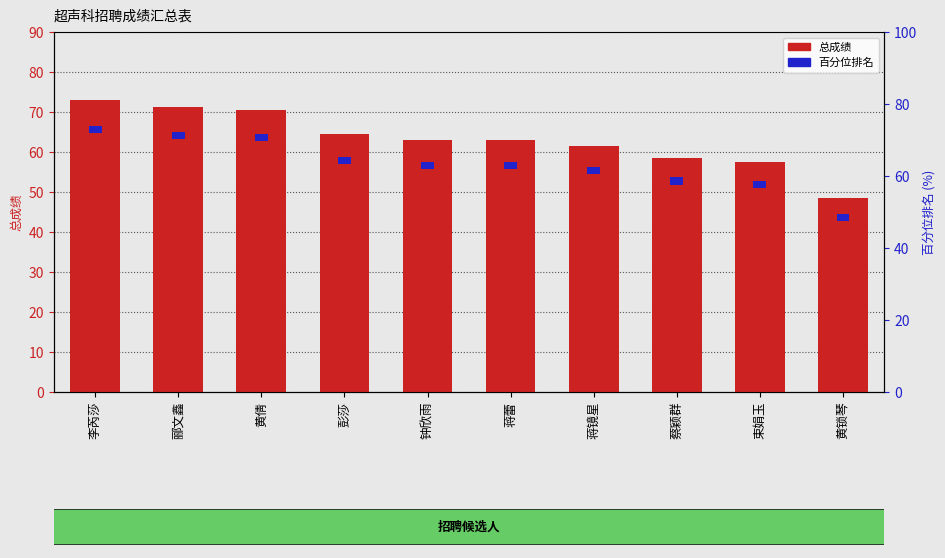

Where is 百分位排名 nearest to the value 2?

李芮莎